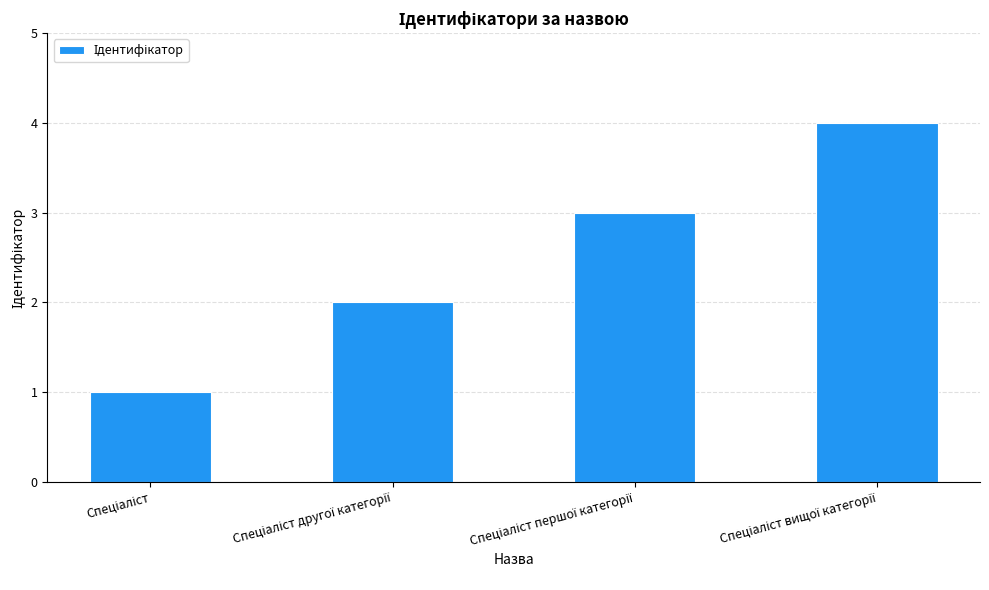

What is the sum of all values?

10